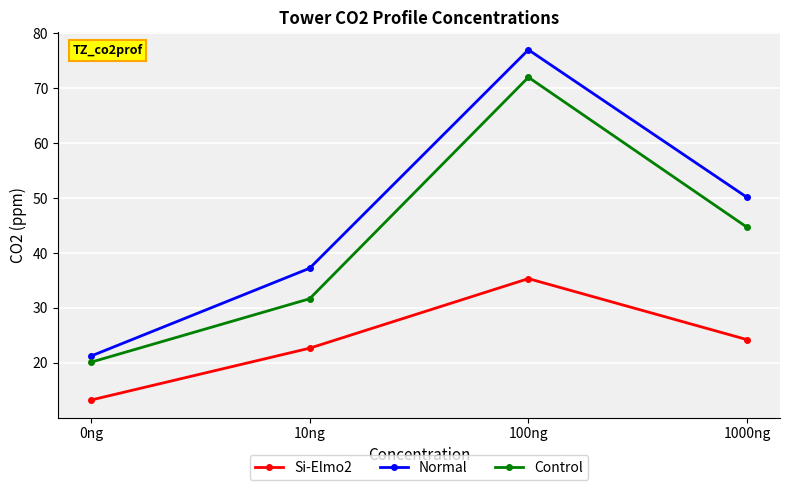

What is the difference between the Normal values at 100ng and 0ng?

55.8